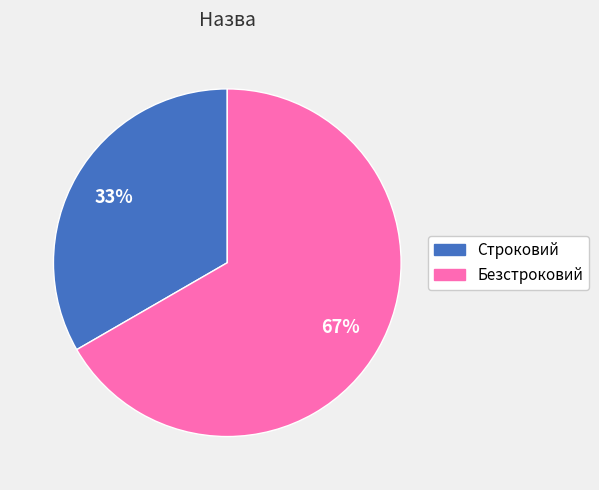

The Строковий slice represents 33% of the pie. True or false?

True